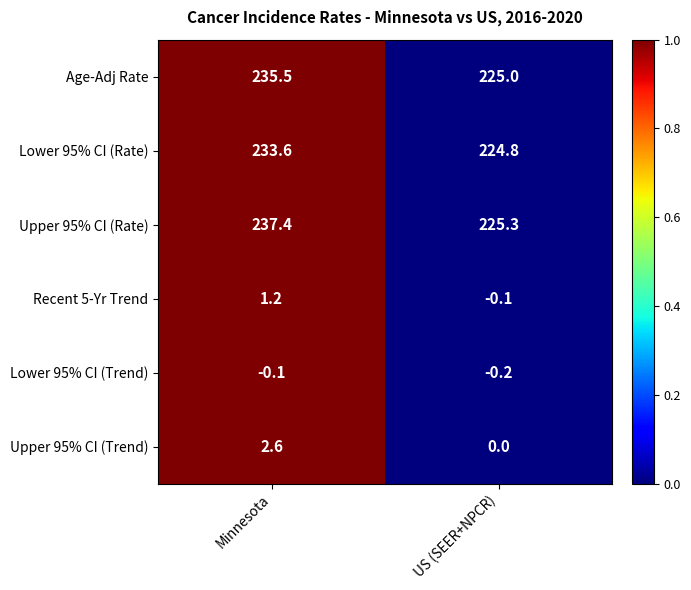

Which series has the largest total across all categories?

Upper 95% CI (Rate)